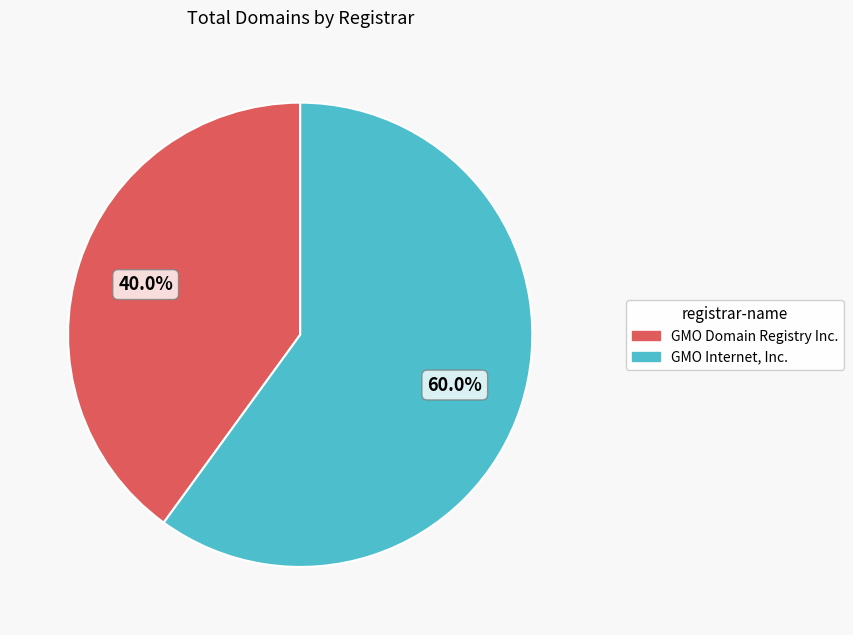

Which slice is the smallest?

GMO Domain Registry Inc.